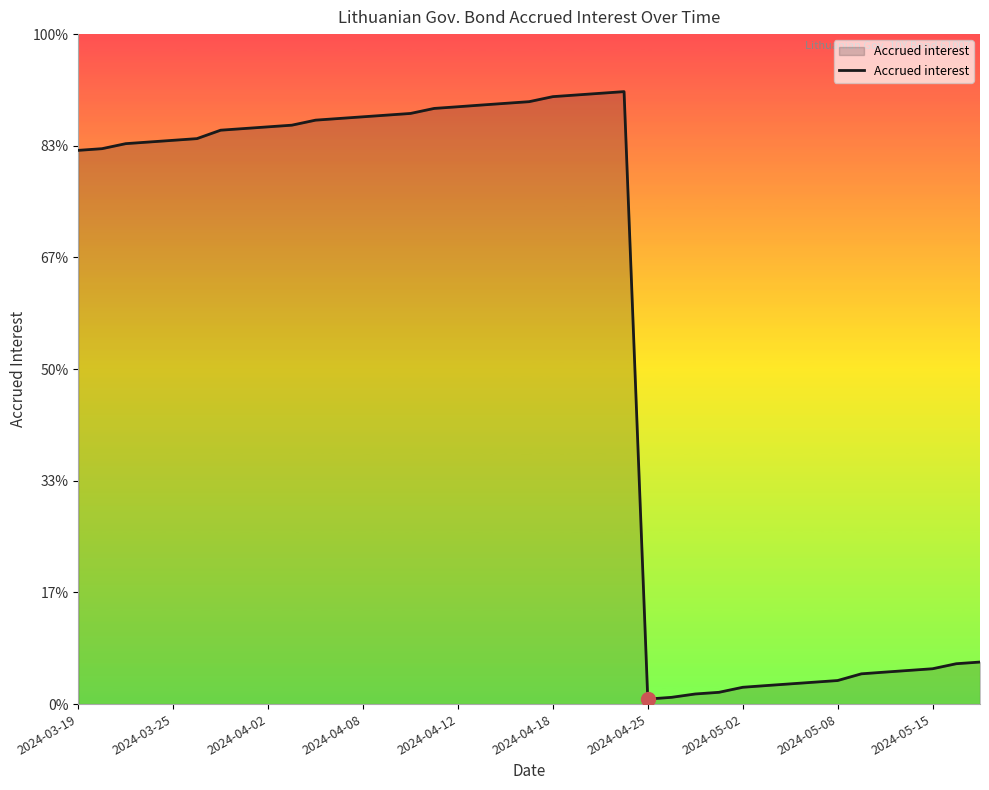

Is this an area chart (filled region under the line)?

Yes